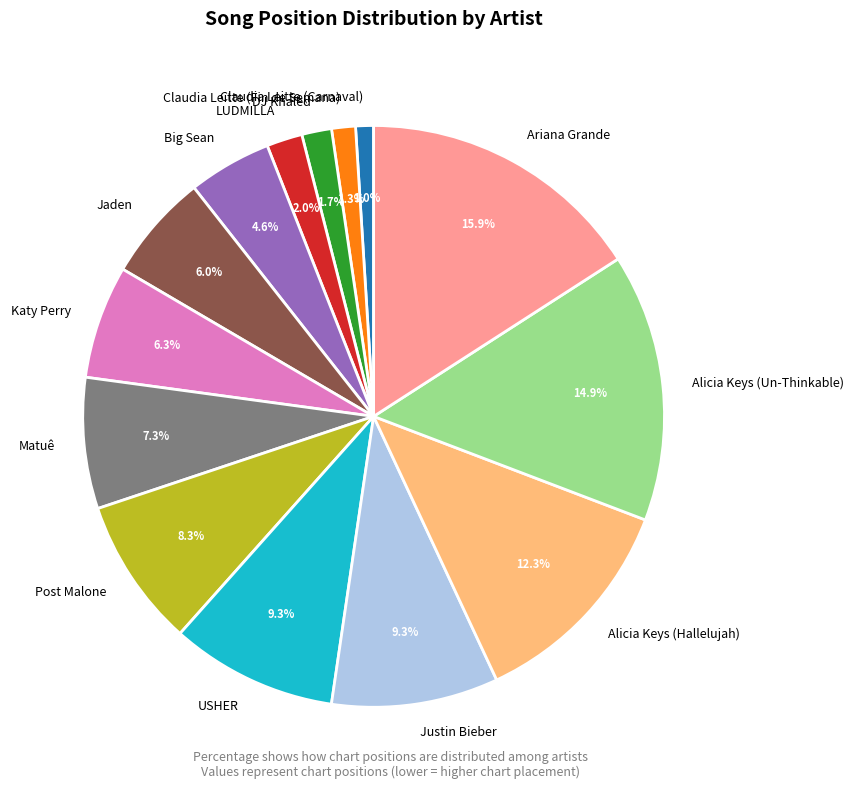

Does USHER account for over 50% of the chart?

No